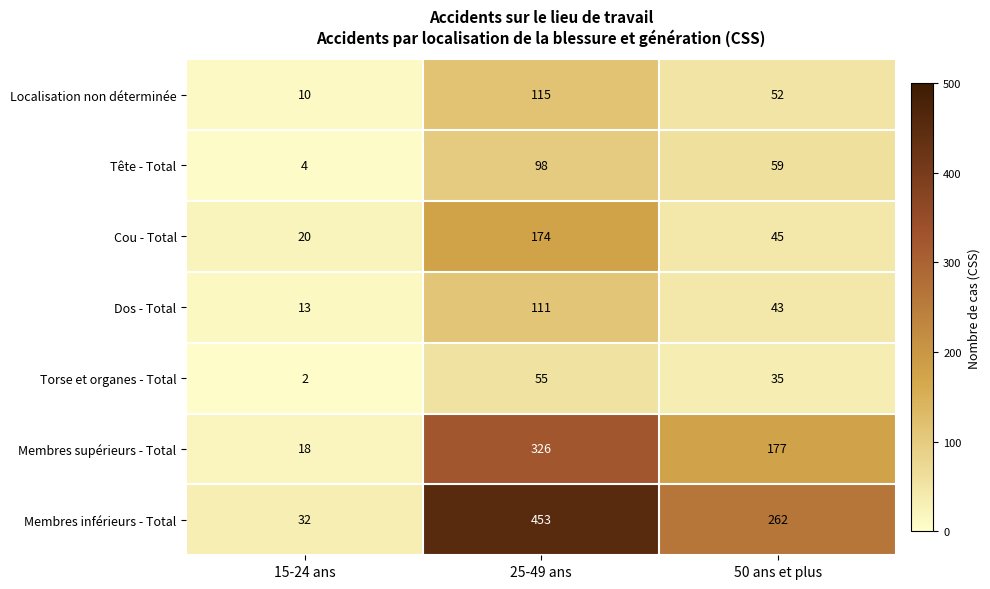

What is the average value of the Torse et organes - Total series?

31